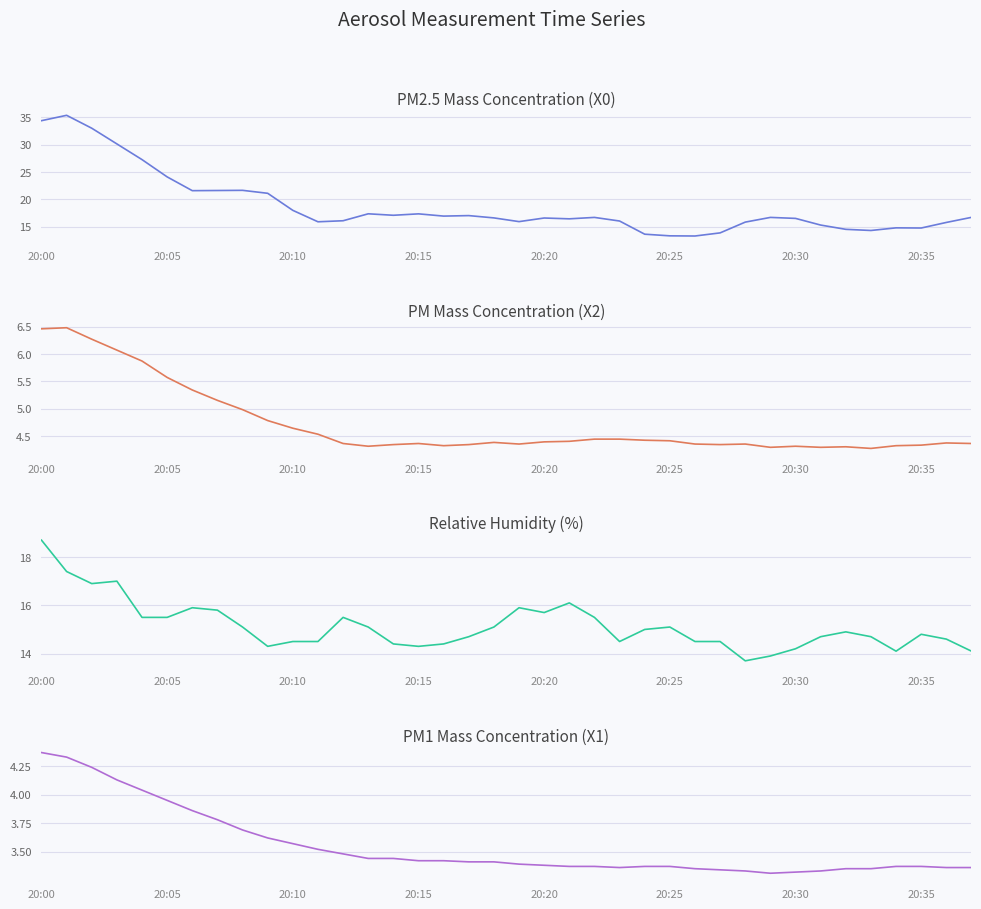

Does the chart have visible grid lines?

Yes